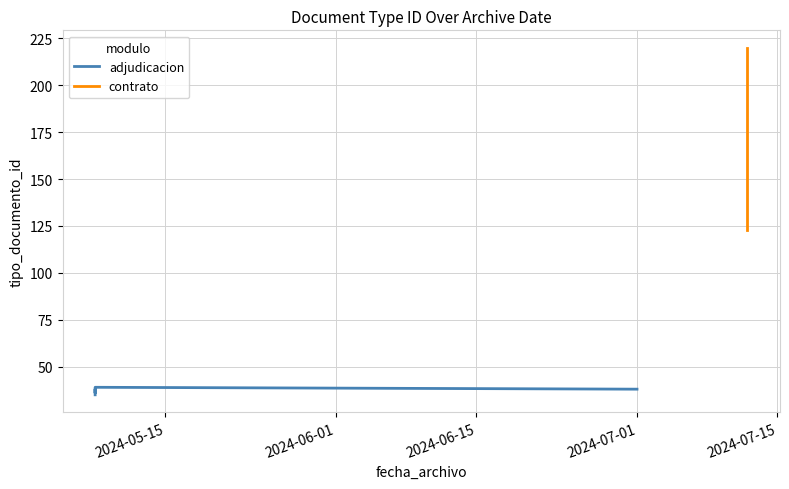

What is the greatest value displayed?

220